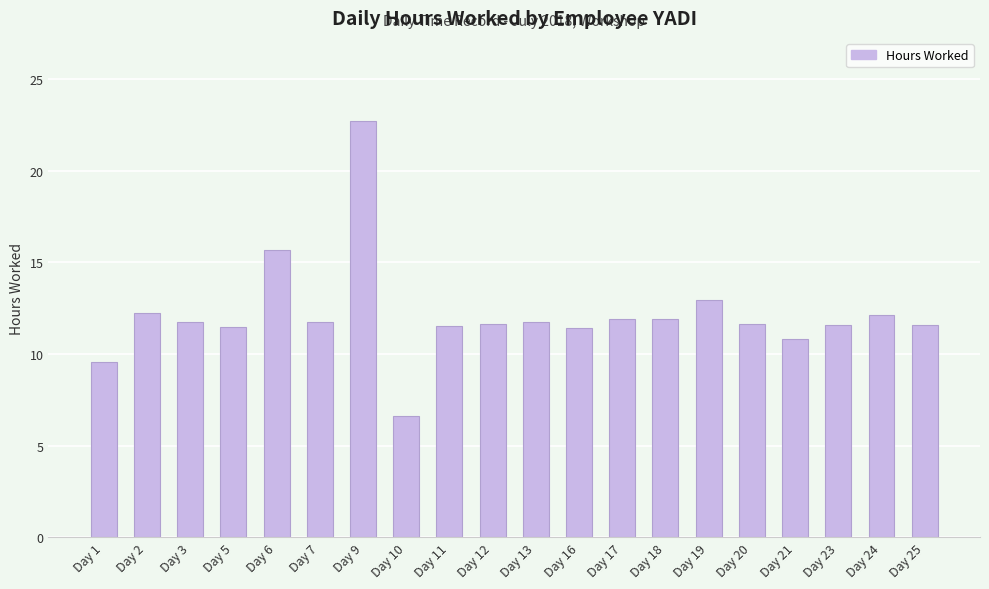

Is it true that the value at Day 6 is 15.7?

True